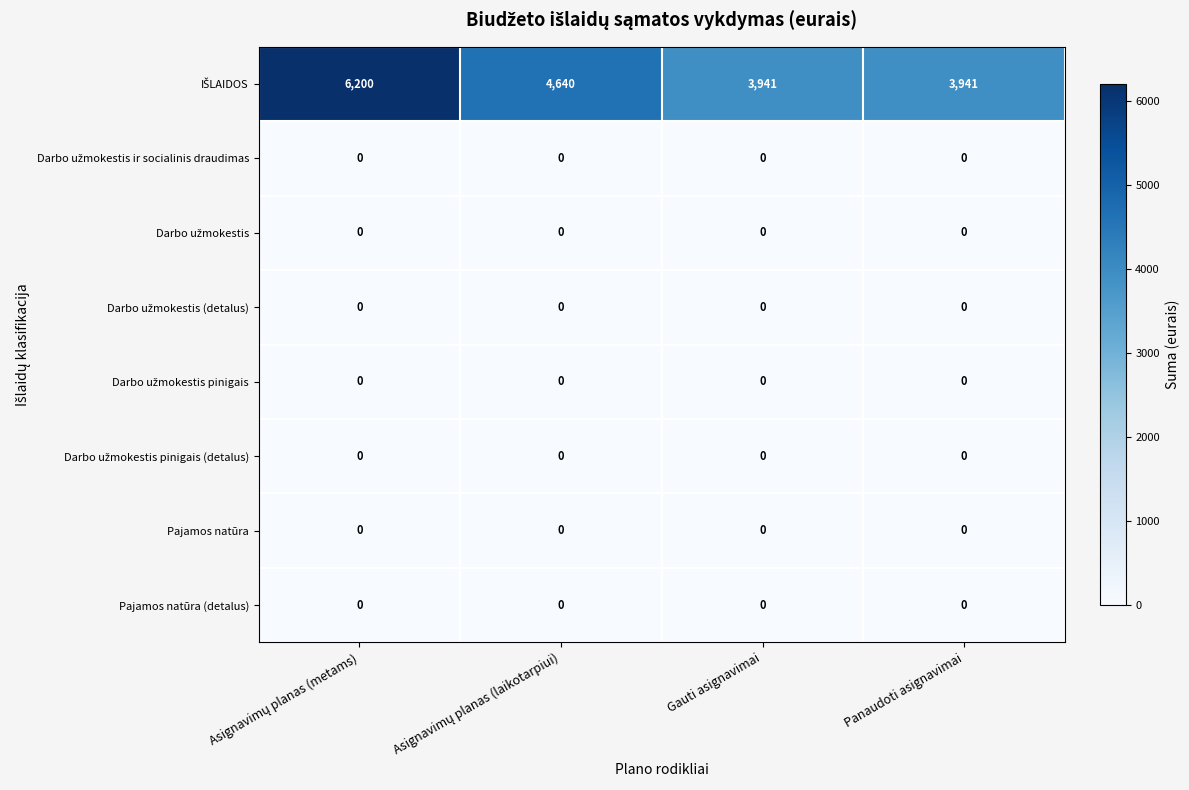

The value of Pajamos natūra at Gauti asignavimai is 0. True or false?

True